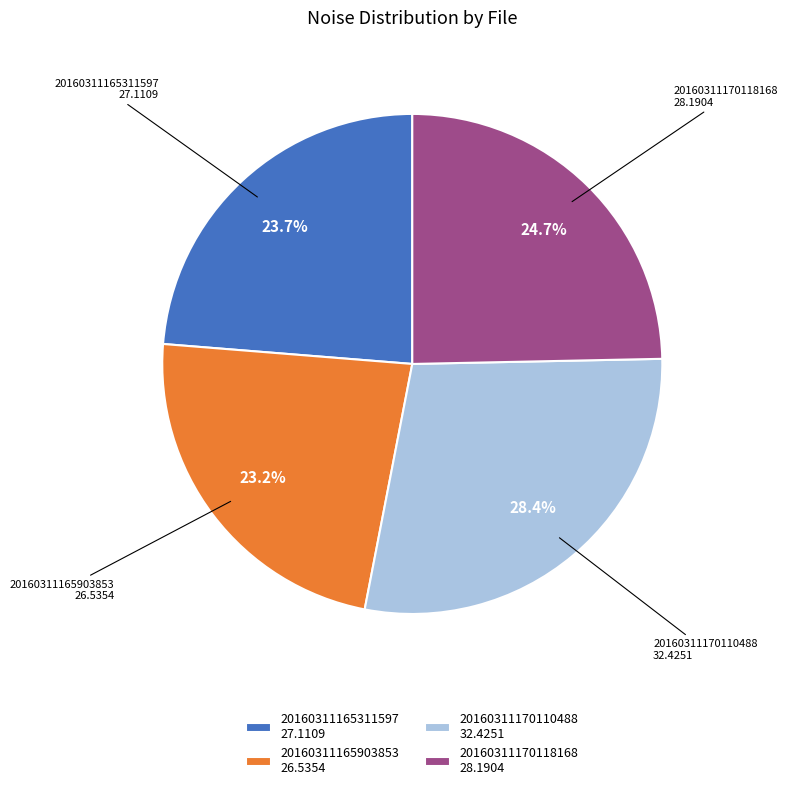

Is it true that 20160311170118168 is 25% of the pie?

True